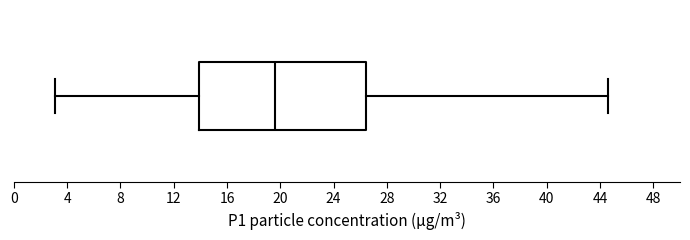

Where is the left edge of the box on the x-axis? The values are not printed on the chart, so give them approximately, as read against the axis.

14.0